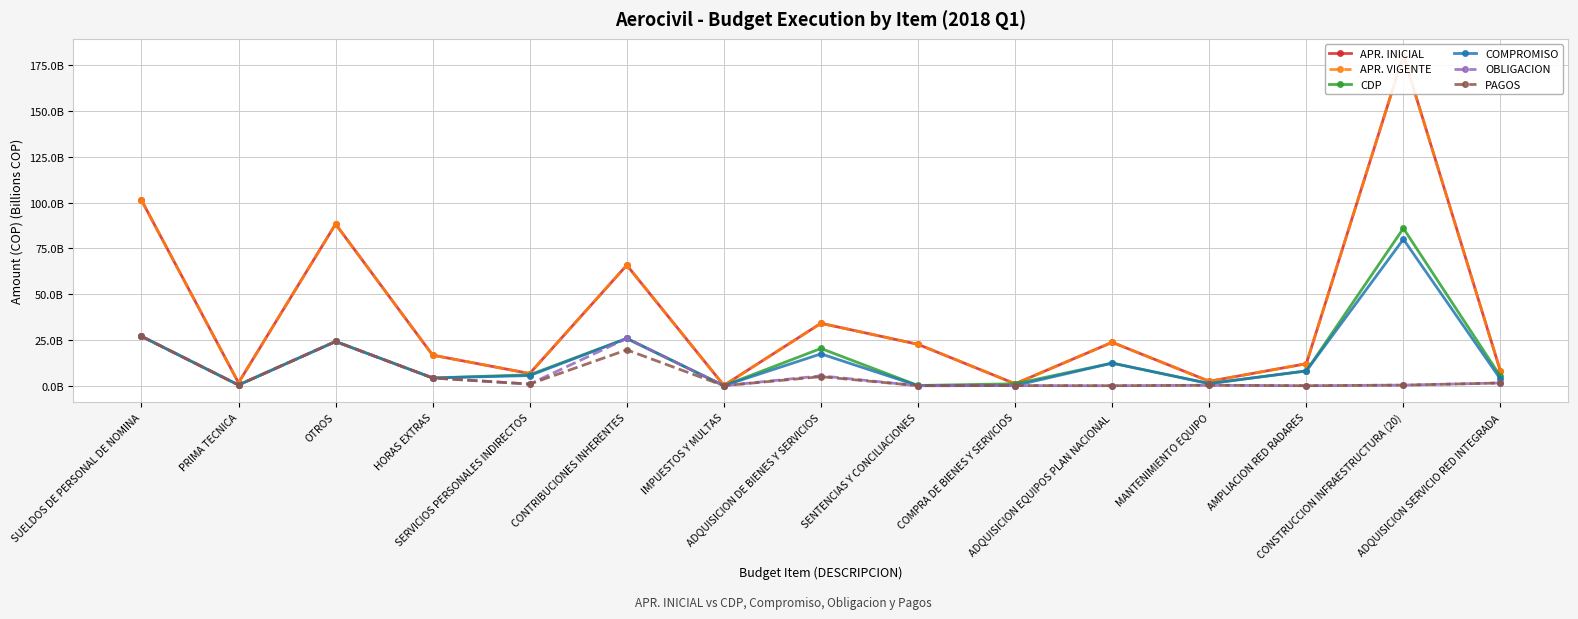

What is the sum of the OBLIGACION values at SUELDOS DE PERSONAL DE NOMINA and PRIMA TECNICA?

27352759700